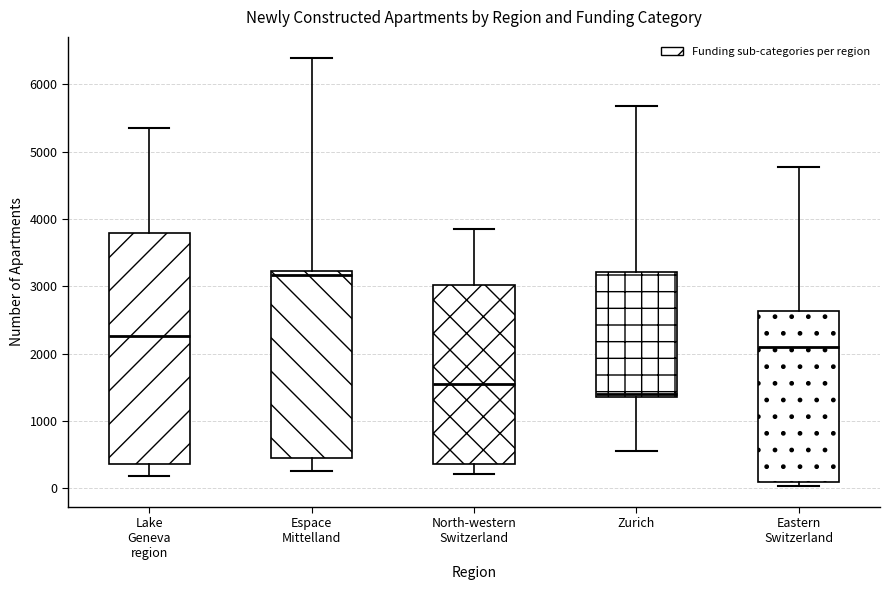

Reading left to right, read every box against the y-axis: the position of its median line, the range the box covers, and the ends of its whiskers. The values are not printed on the chart, so give them approximately, as read against the axis.

Lake Geneva region: median 2300, box 400 to 3800, whiskers 200 to 5300
Espace Mittelland: median 3200 (just below the box's upper edge), box 500 to 3200, whiskers 300 to 6400
North-western Switzerland: median 1500, box 400 to 3000, whiskers 200 to 3800
Zurich: median 1400 (just above the box's lower edge), box 1400 to 3200, whiskers 600 to 5700
Eastern Switzerland: median 2100, box 100 to 2600, whiskers 0 to 4800